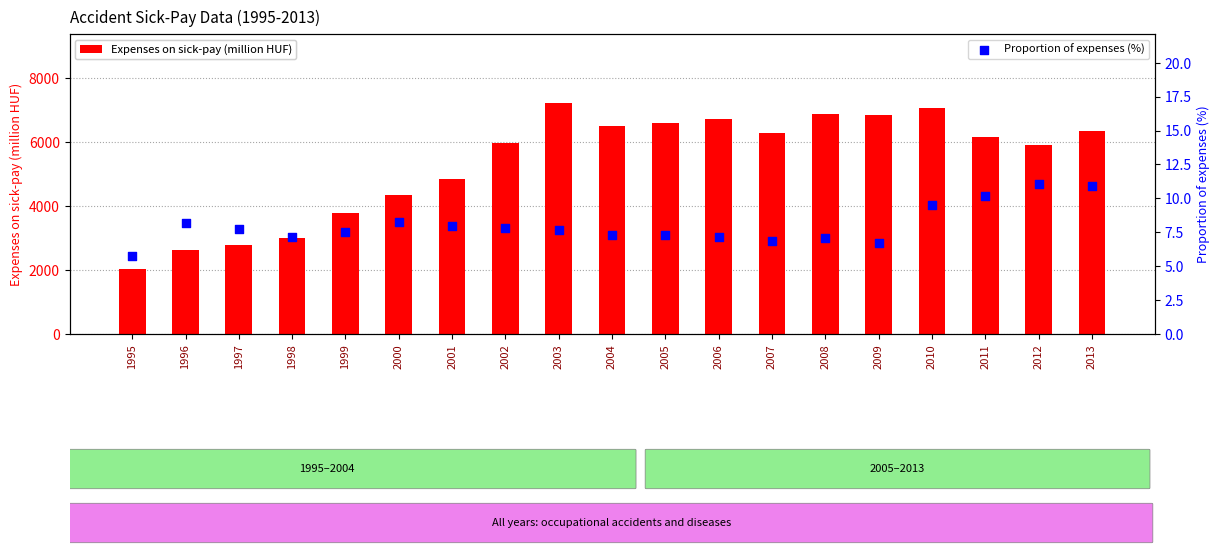

What is the total value across all series at 2001?

4852.2